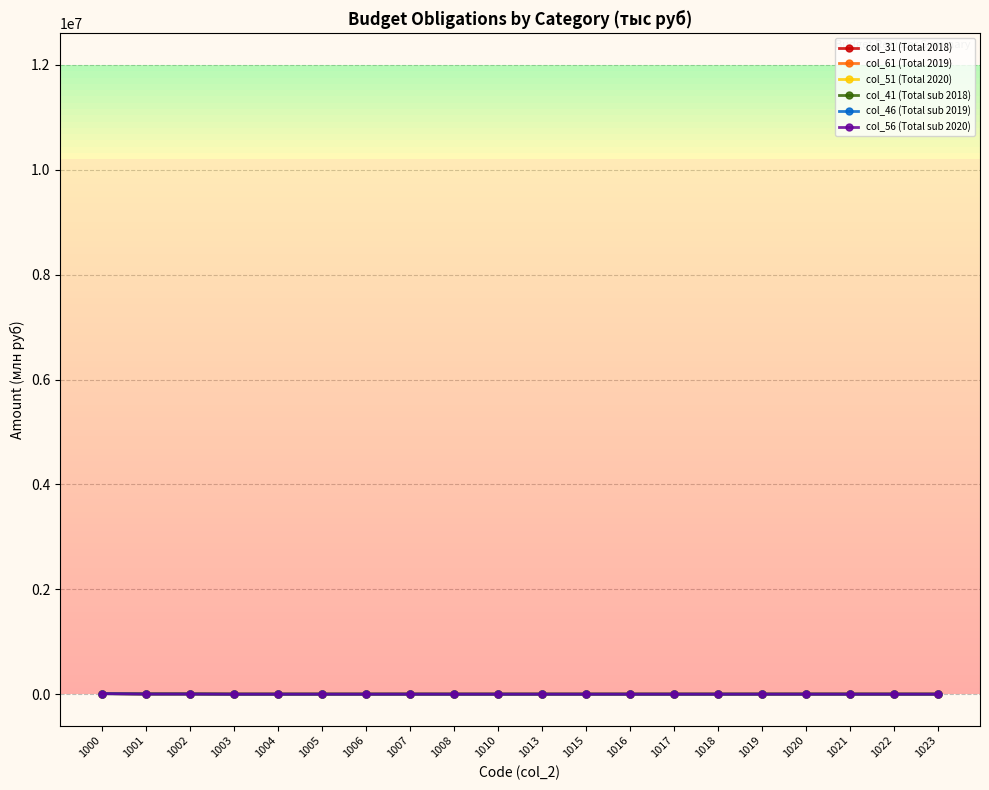

True or false: col_61 (Total 2019) has more than 1 points higher than both neighbors.

True